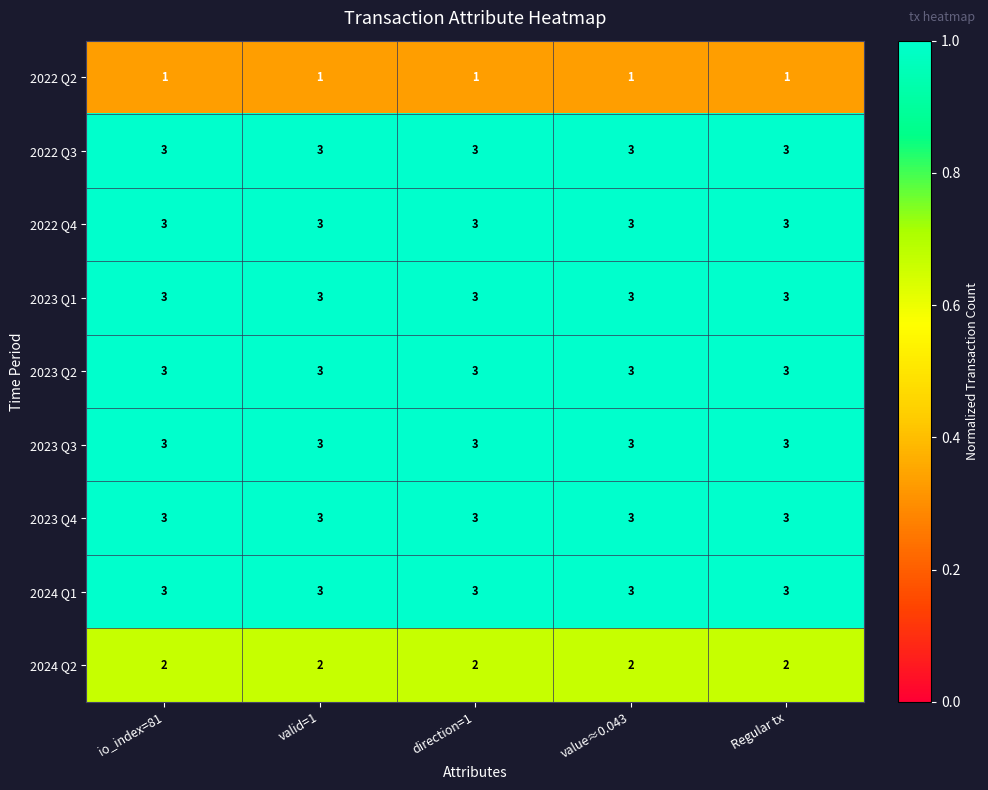

The value of 2023 Q3 at valid=1 is 1. True or false?

False